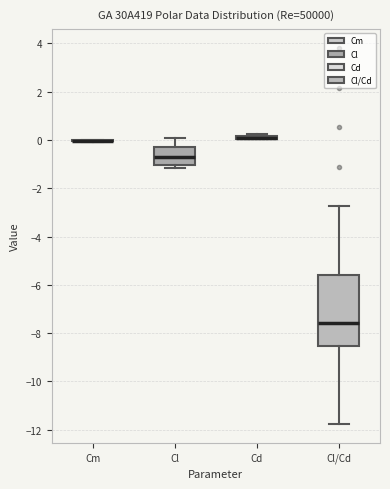

Which box is the tallest, from its lower edge to its upper edge?

Cl/Cd